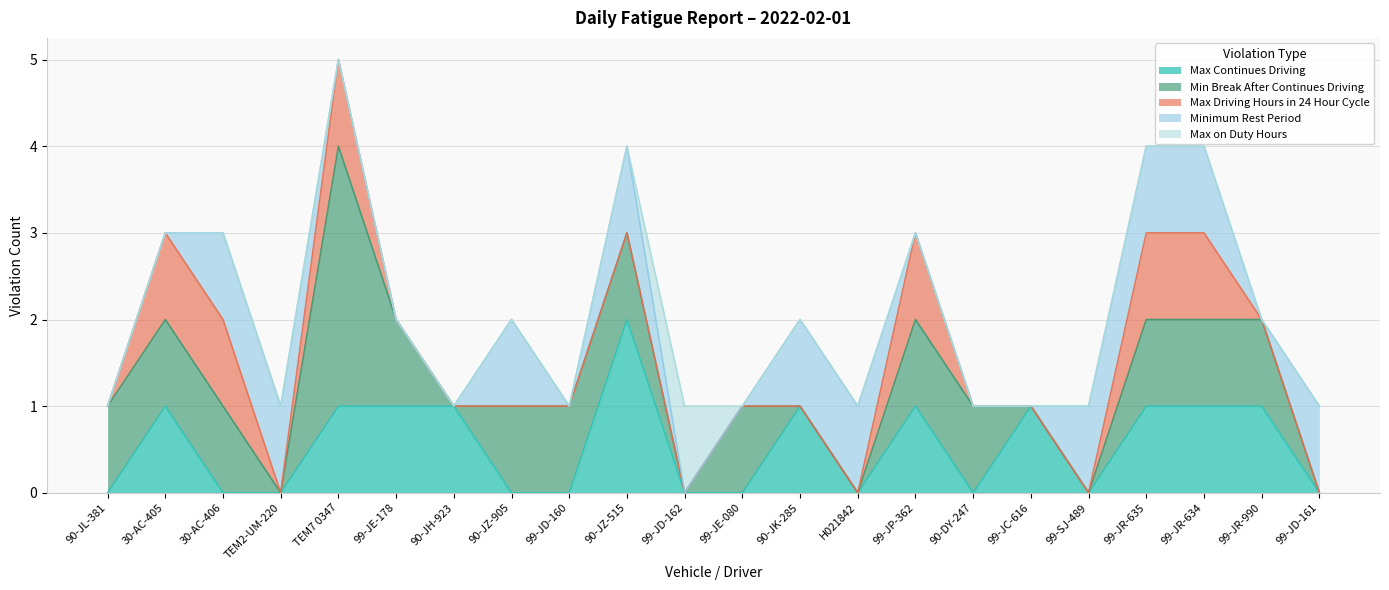

The value of Max Continues Driving at H021842 is 0. True or false?

True